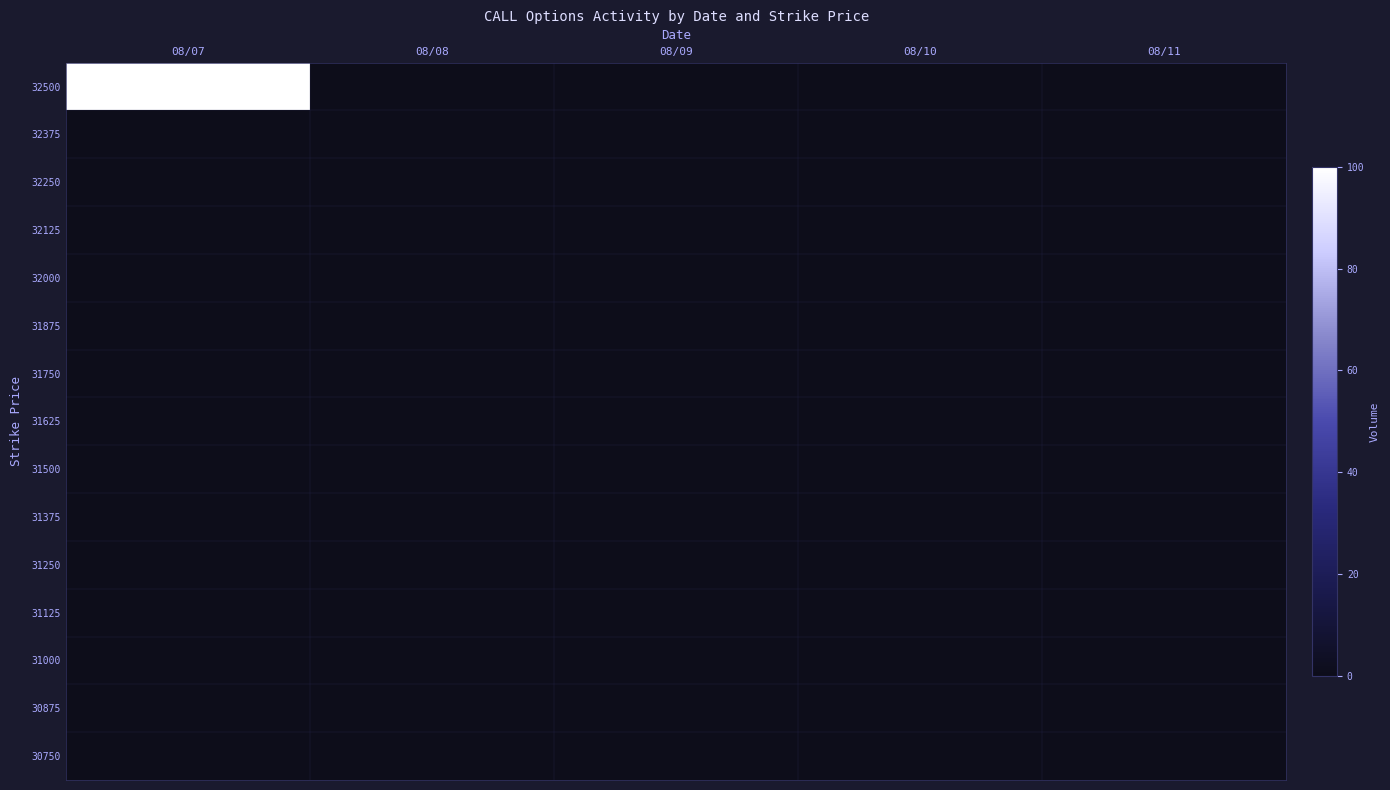

Which series has the largest range (max minus min)?

32500